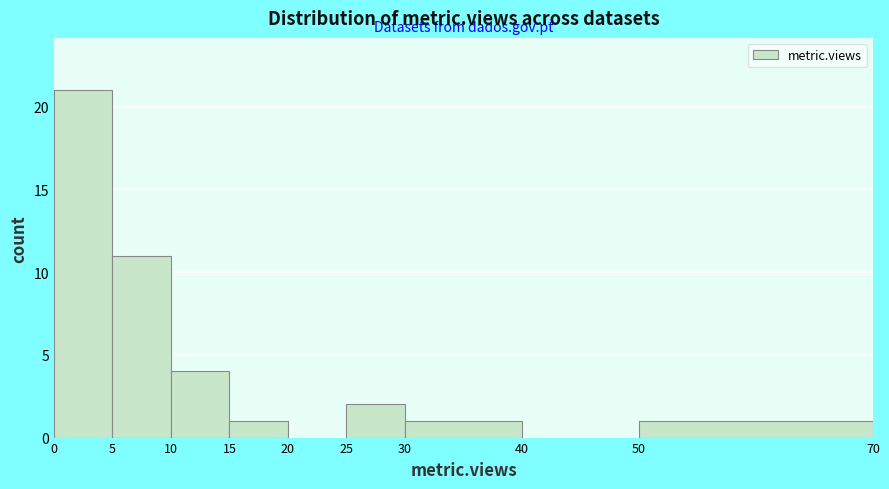

Reading left to right, transcribe this chart: for each bar, give the range it covers on the x-axis and its height. The values are not printed on the chart, so give them approximately, as read against the axis.

0 to 5: 21
5 to 10: 11
10 to 15: 4
15 to 20: 1
20 to 25: 0
25 to 30: 2
30 to 40: 1
40 to 50: 0
50 to 70: 1